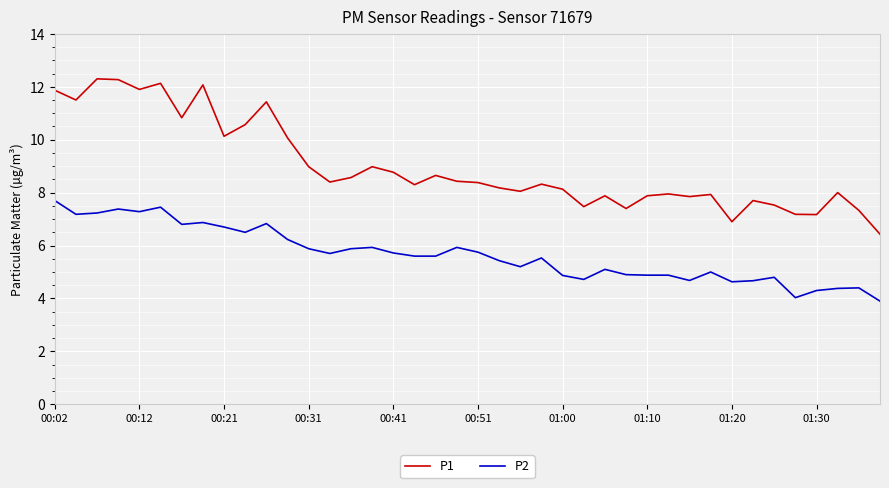

What is the difference between the maximum and minimum values in the P1 series?

5.9